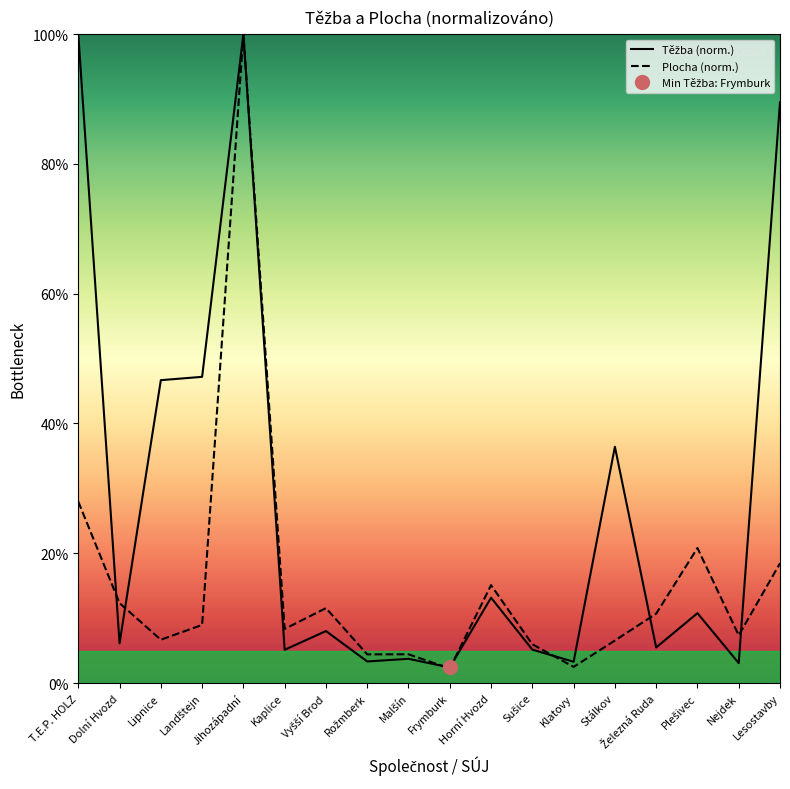

At which label does Plocha (norm.) first exceed 8?

T.E.P. HOLZ